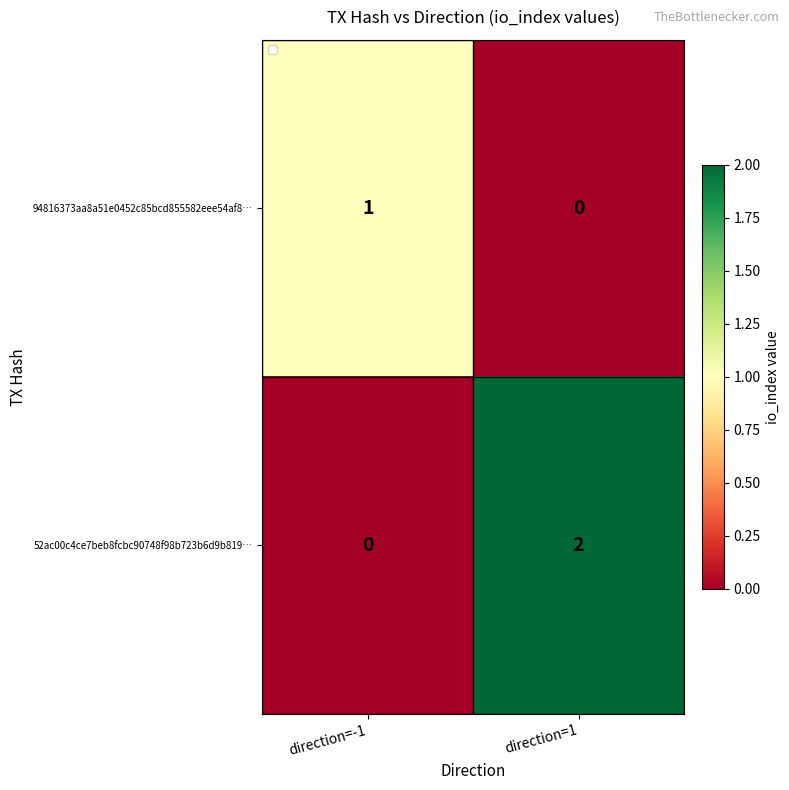

At which label is 52ac00c4ce7beb8fcbc90748f98b723b6d9b819… closest to 1?

direction=-1